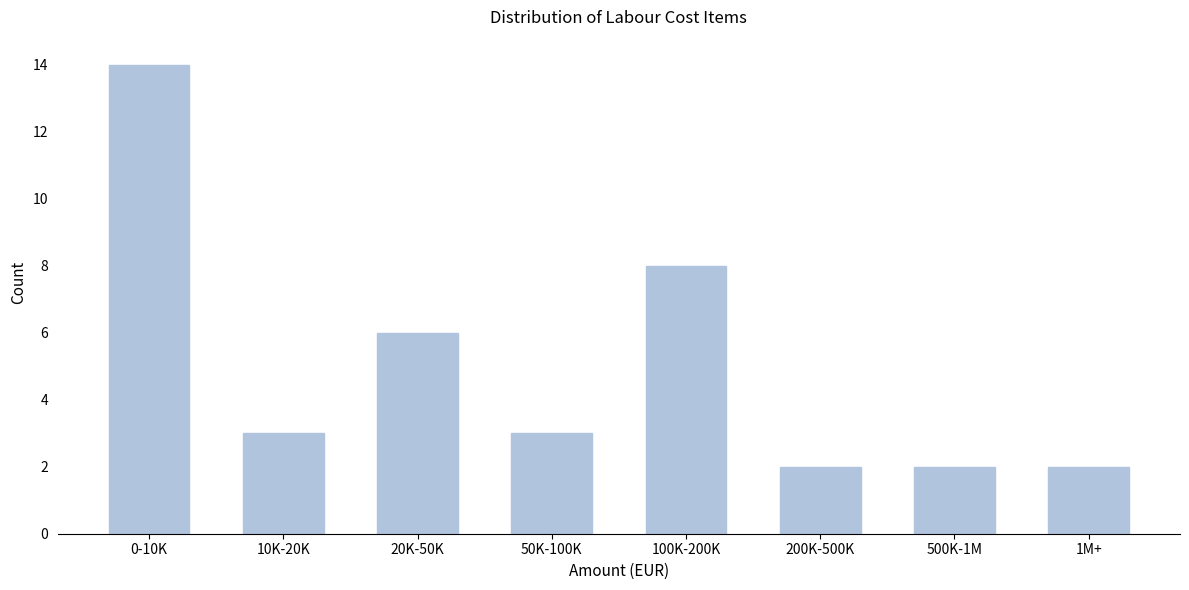

Reading left to right, extract all data points from this chart.

14	3	6	3	8	2	2	2